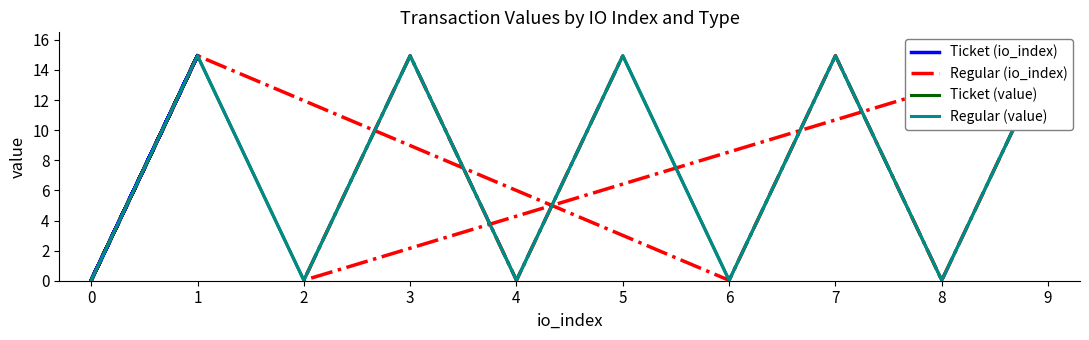

Is it true that Ticket (value) equals 0.0 at 0?

False